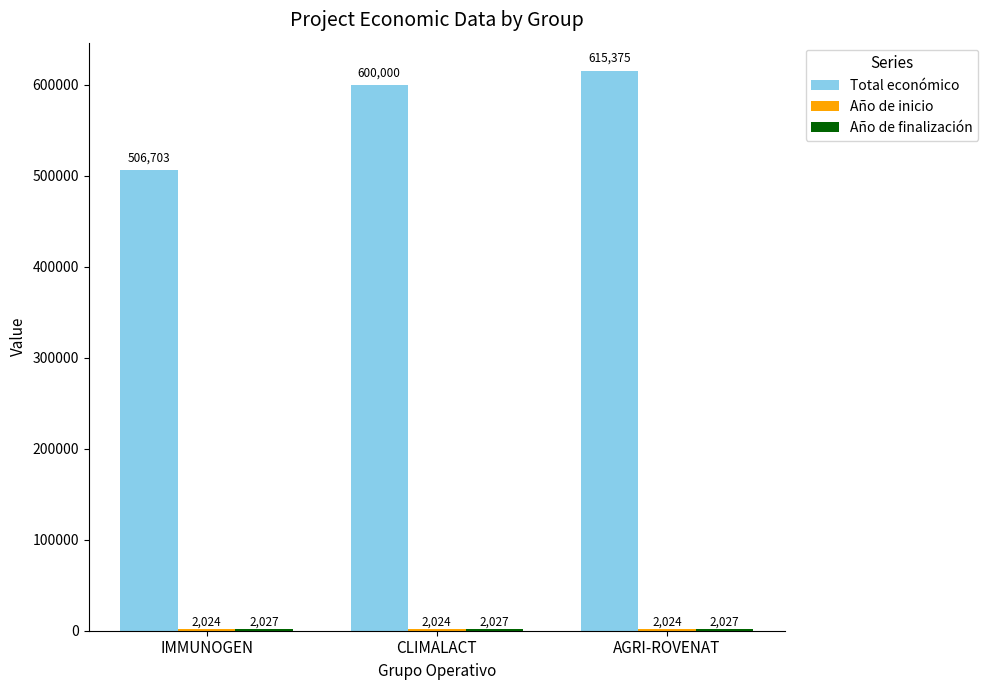

What is the label of the 3rd bar from the right?

IMMUNOGEN